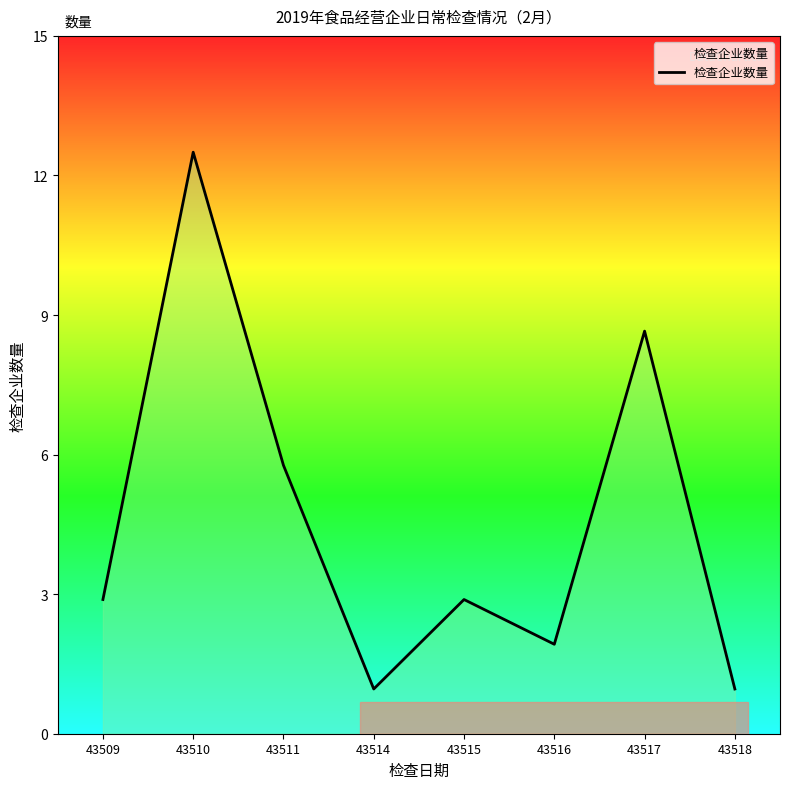

Where is the first local minimum?

43514